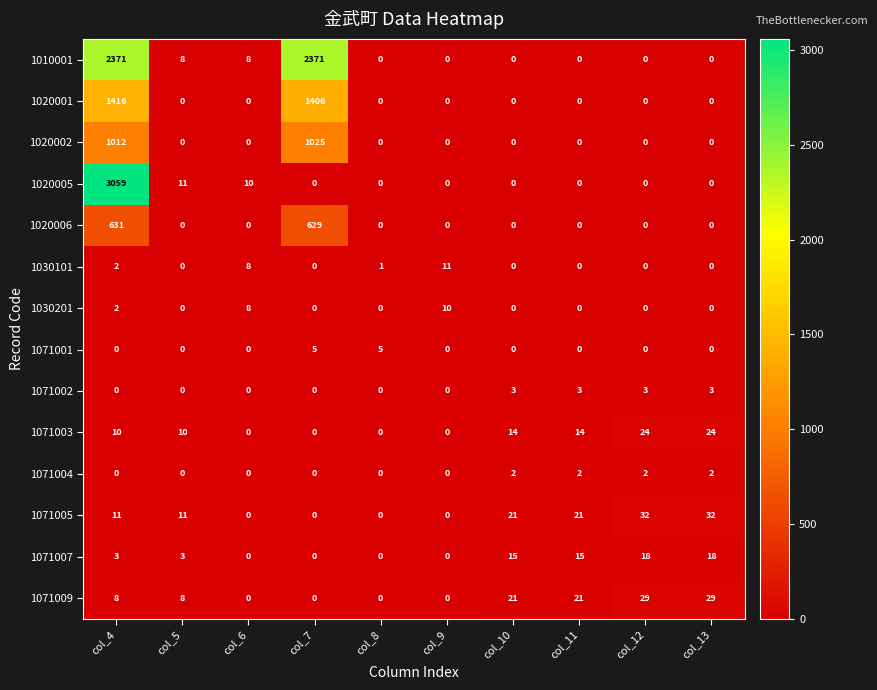

Which series has the widest spread of values?

1020005